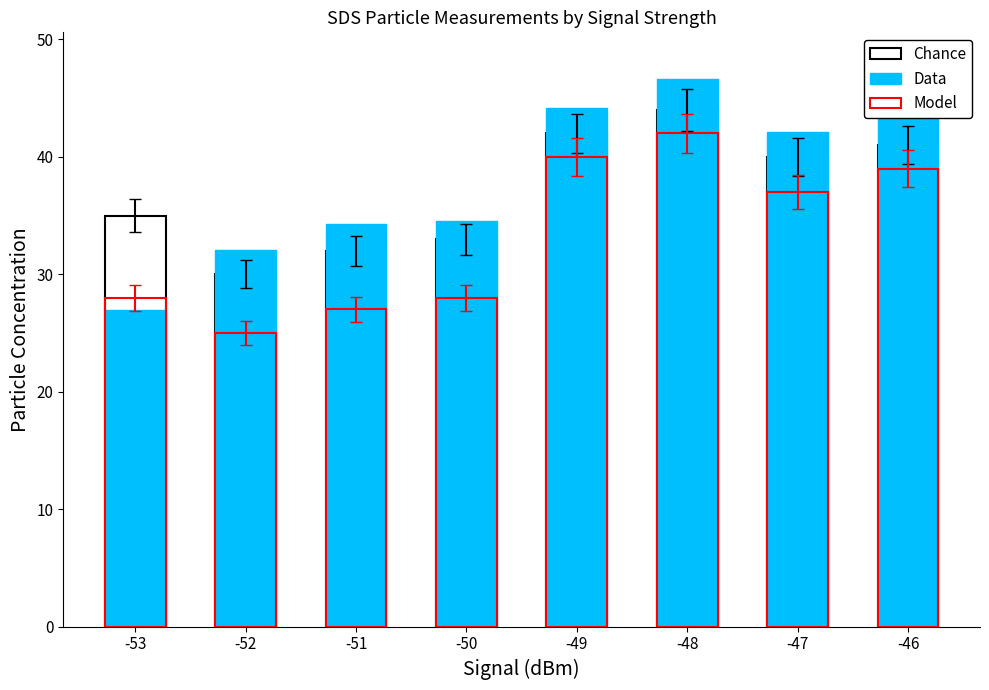

Which has a higher value, -47 or -51?

-47